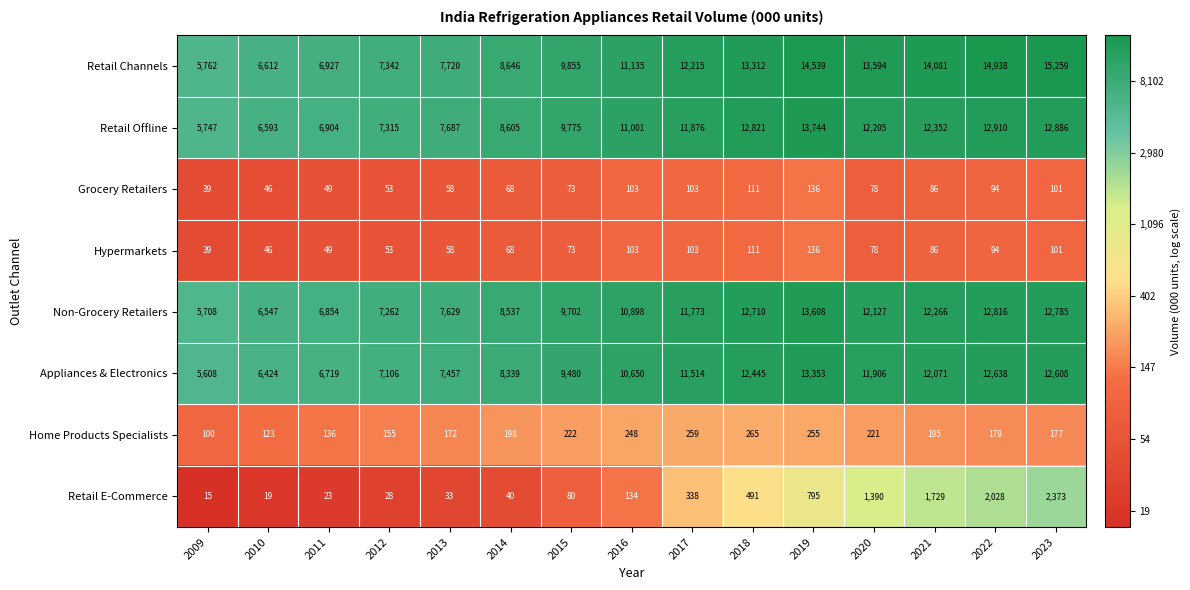

What is the average value of the Retail Channels series?

10796